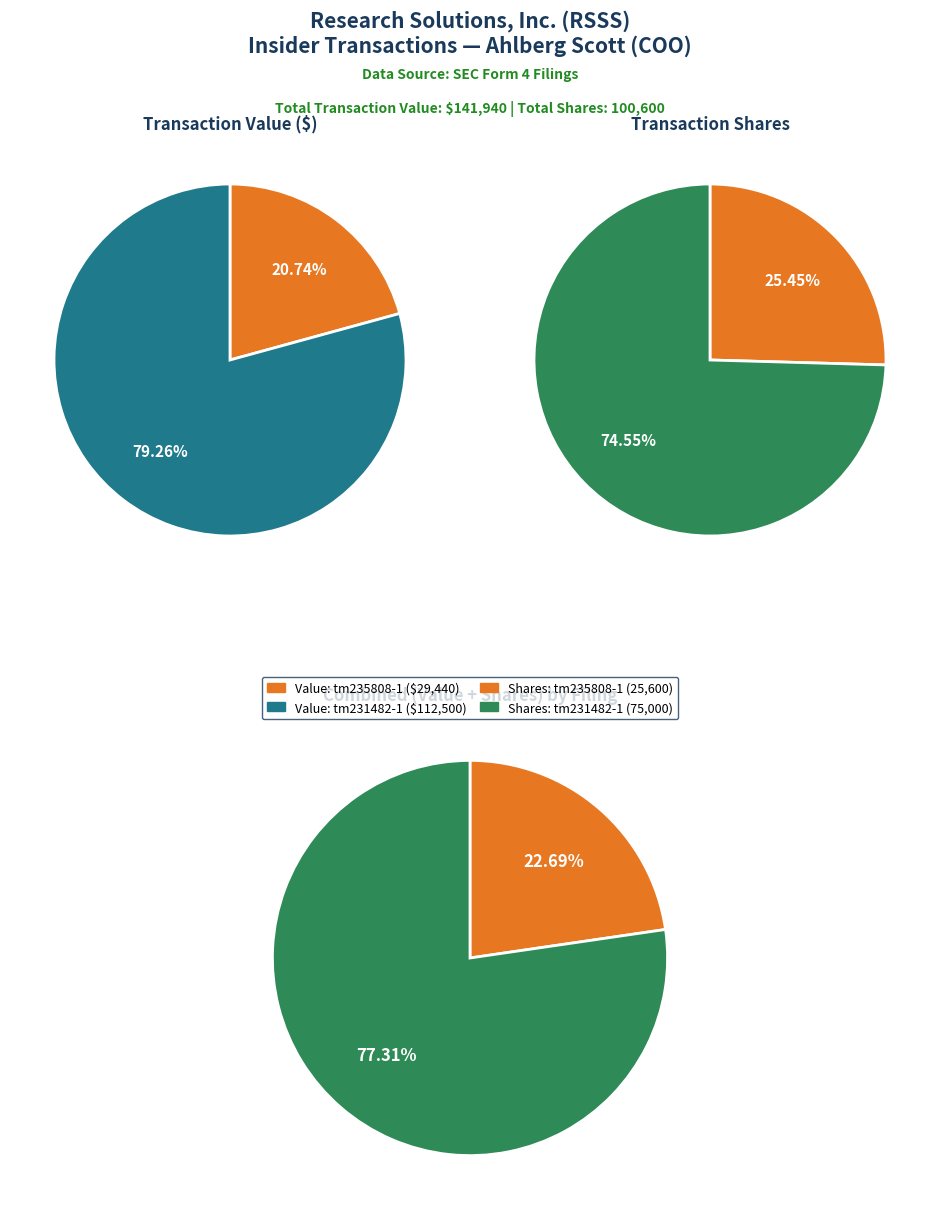

Combined, what portion of the pie is tm231482-1_4seq1.xml and tm235808-1_4seq1.xml?

100.0%